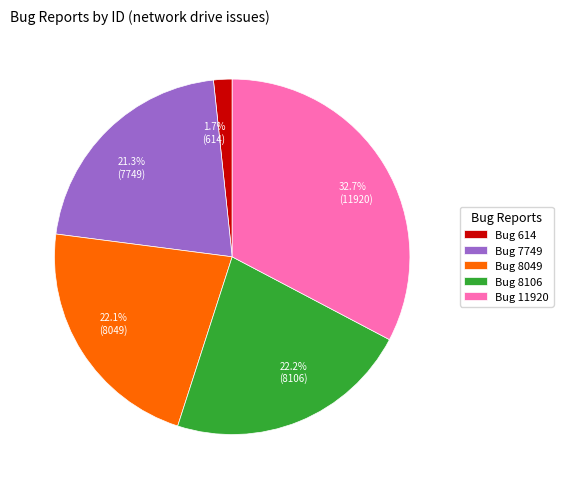

Is it true that Bug 8049 is 22% of the pie?

True